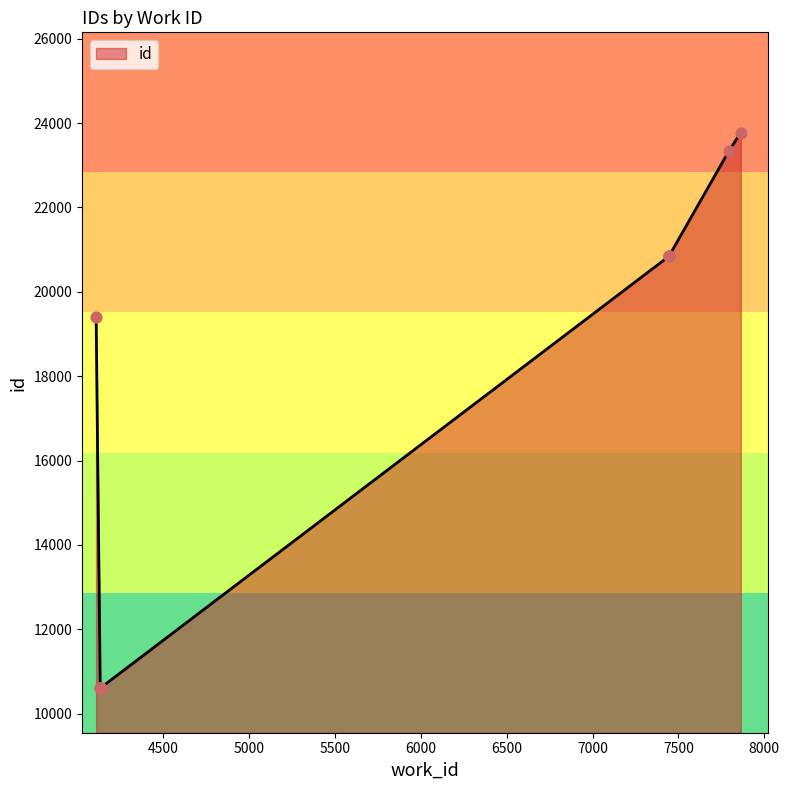

Which has a higher value, 7447 or 4136?

7447